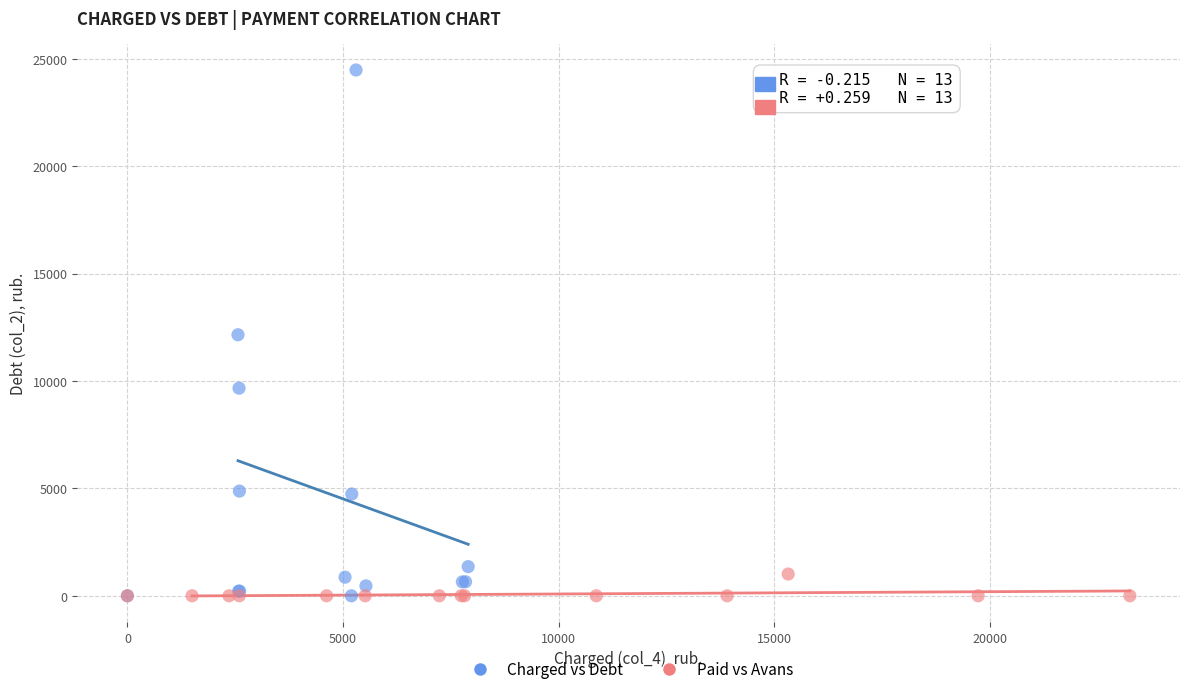

Which series reaches the maximum Y coordinate?

Charged vs Debt